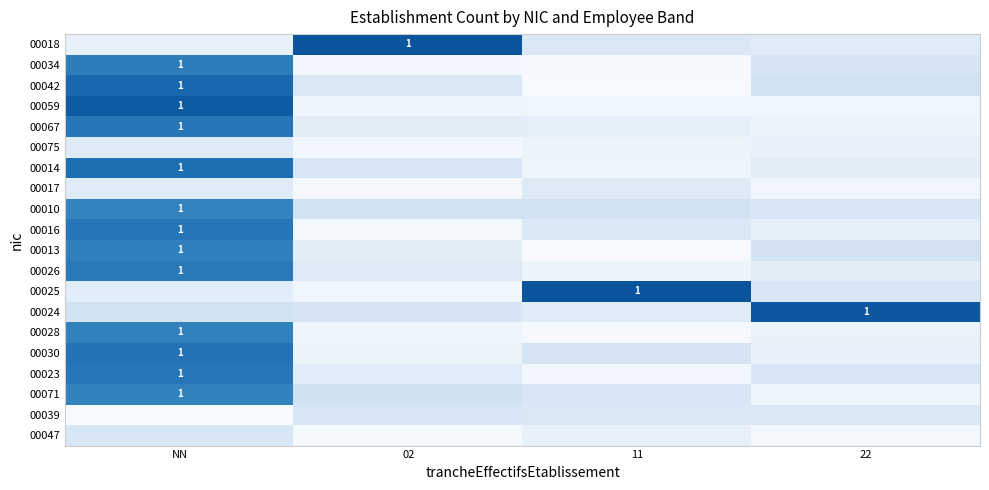

What is the difference between the maximum and second lowest values in the 00016 series?

1.0